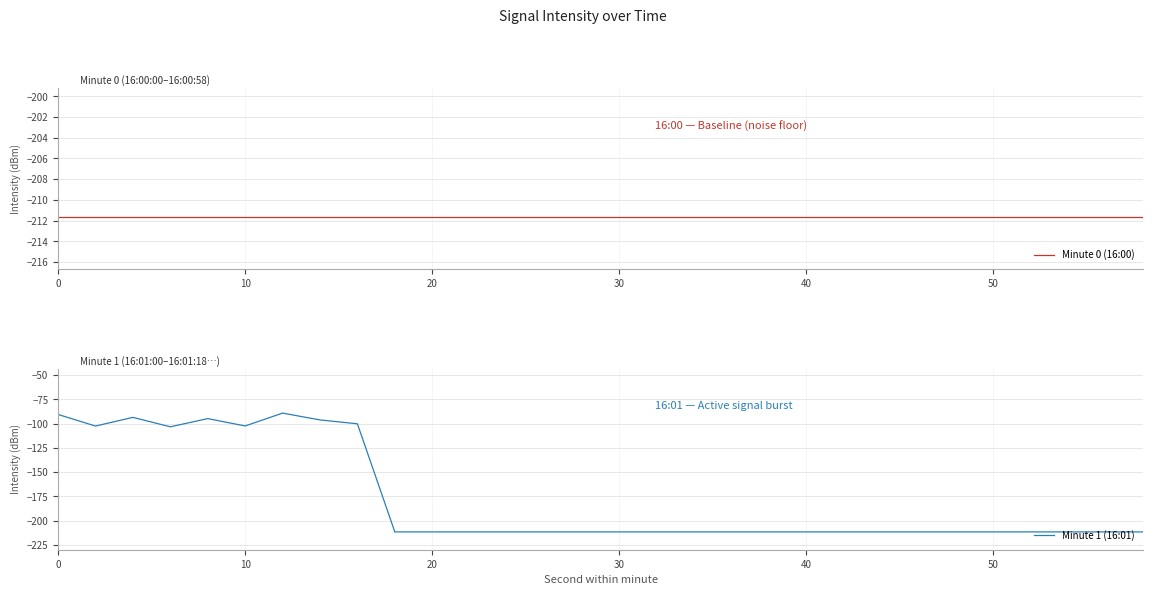

How many lines are shown in the chart?

2